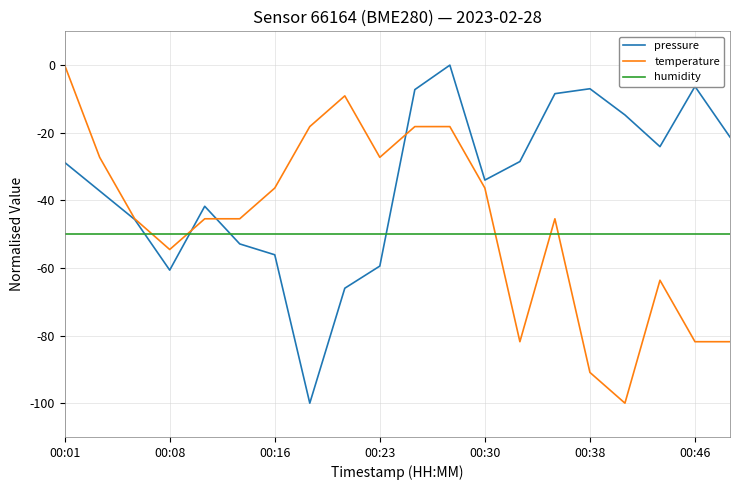

List the series in order of their overall mean, highest first.

pressure, temperature, humidity